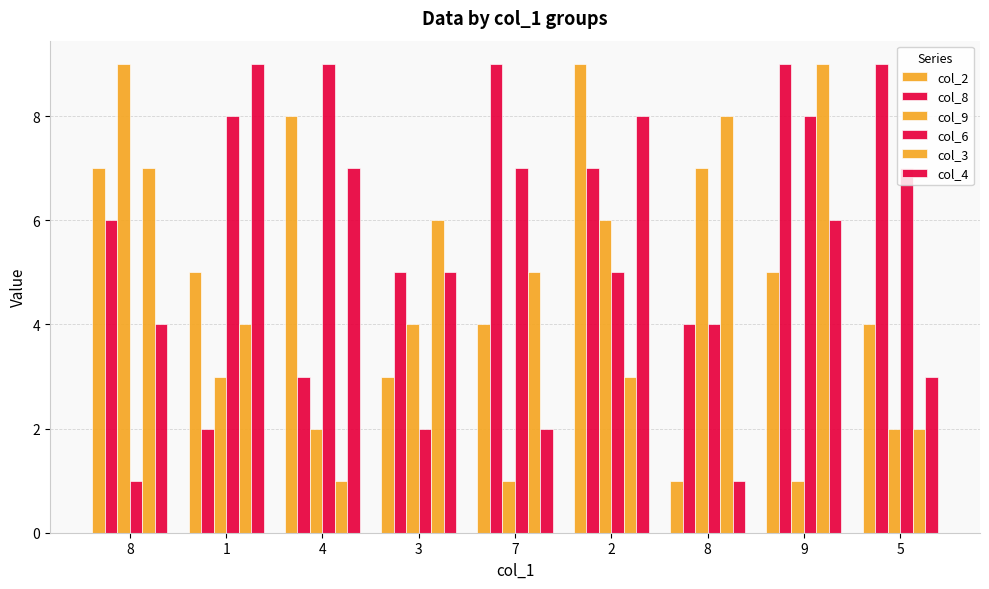

How many groups of bars are there?

9